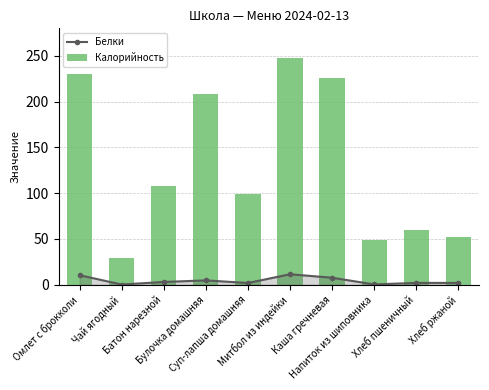

What is the difference between the maximum and minimum values in the Калорийность series?

218.6